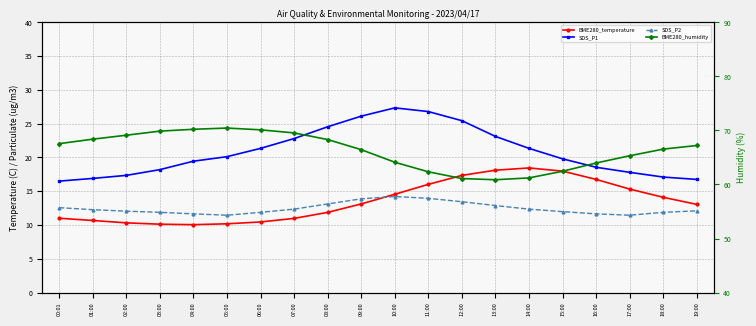

Which has a higher value, 13:00 or 09:00?

13:00